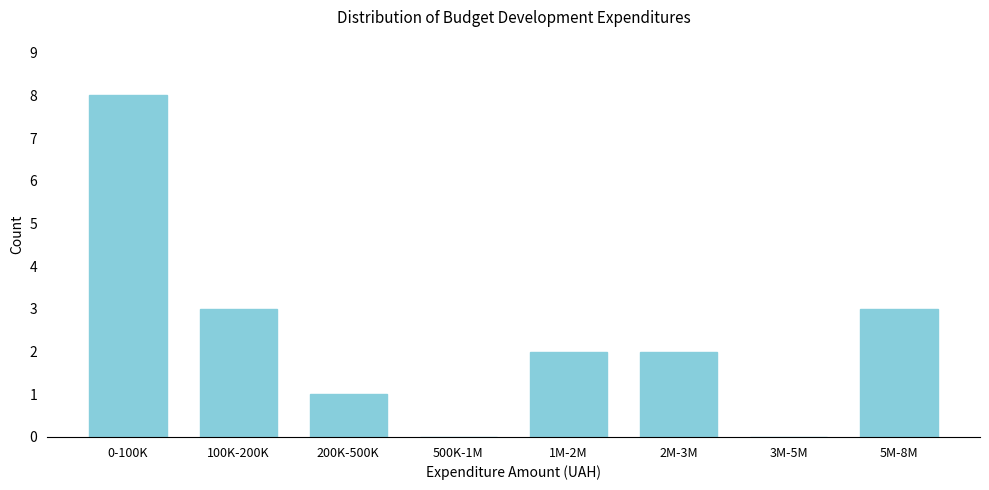

Reading left to right, extract all data points from this chart.

0-100K=8	100K-200K=3	200K-500K=1	500K-1M=0	1M-2M=2	2M-3M=2	3M-5M=0	5M-8M=3